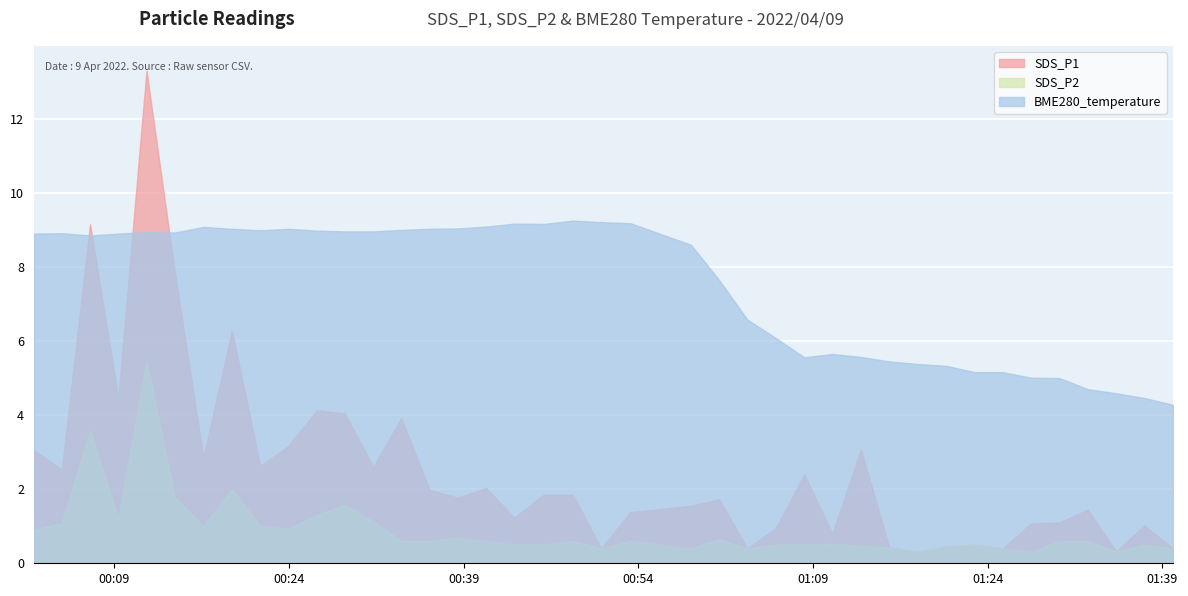

What is the maximum value shown in the chart?

13.3